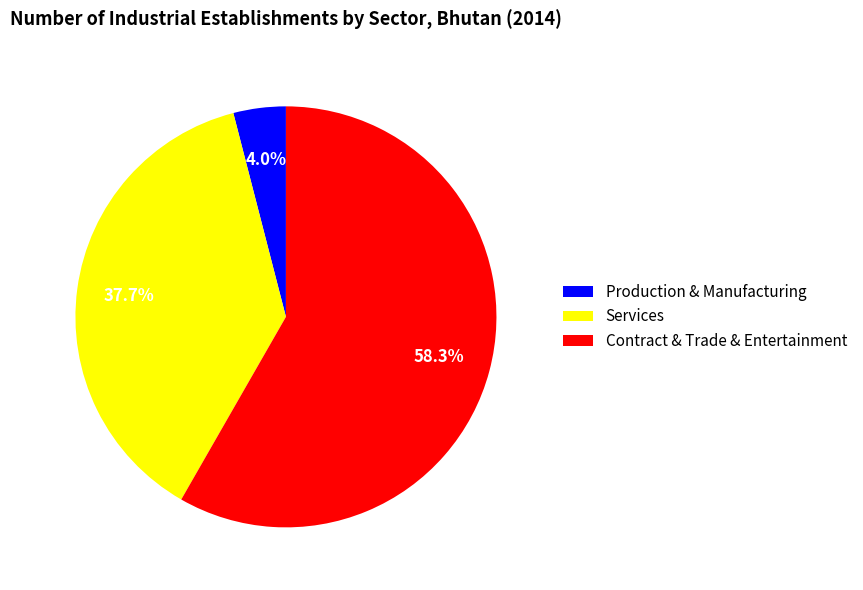

Does any single category account for the majority?

Yes